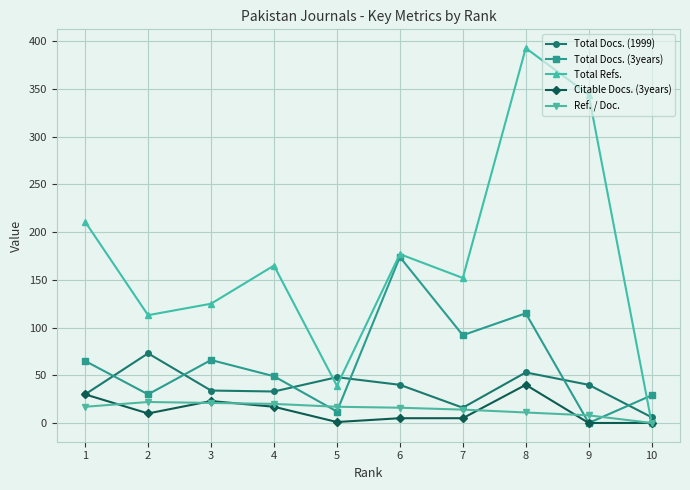

Where does the Citable Docs. (3years) series first go above 10?

1